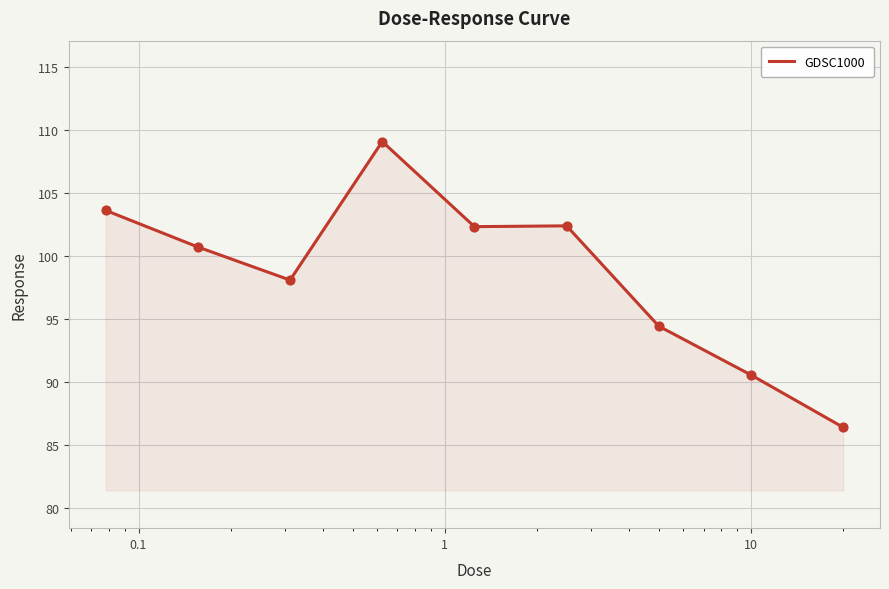

What is the difference between the maximum and minimum values?

22.7